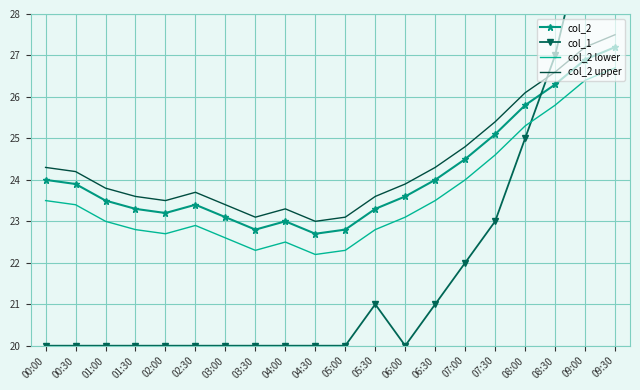

Reading left to right, list all the values displayed in this chart.

col_2: 00:00=24.0	00:30=23.9	01:00=23.5	01:30=23.3	02:00=23.2	02:30=23.4	03:00=23.1	03:30=22.8	04:00=23.0	04:30=22.7	05:00=22.8	05:30=23.3	06:00=23.6	06:30=24.0	07:00=24.5	07:30=25.1	08:00=25.8	08:30=26.3	09:00=26.9	09:30=27.2
col_1: 00:00=20.0	00:30=20.0	01:00=20.0	01:30=20.0	02:00=20.0	02:30=20.0	03:00=20.0	03:30=20.0	04:00=20.0	04:30=20.0	05:00=20.0	05:30=21.0	06:00=20.0	06:30=21.0	07:00=22.0	07:30=23.0	08:00=25.0	08:30=27.0	09:00=30.0	09:30=33.0
col_2 lower: 00:00=23.5	00:30=23.4	01:00=23.0	01:30=22.8	02:00=22.7	02:30=22.9	03:00=22.6	03:30=22.3	04:00=22.5	04:30=22.2	05:00=22.3	05:30=22.8	06:00=23.1	06:30=23.5	07:00=24.0	07:30=24.6	08:00=25.3	08:30=25.8	09:00=26.4	09:30=26.7
col_2 upper: 00:00=24.3	00:30=24.2	01:00=23.8	01:30=23.6	02:00=23.5	02:30=23.7	03:00=23.4	03:30=23.1	04:00=23.3	04:30=23.0	05:00=23.1	05:30=23.6	06:00=23.9	06:30=24.3	07:00=24.8	07:30=25.4	08:00=26.1	08:30=26.6	09:00=27.2	09:30=27.5